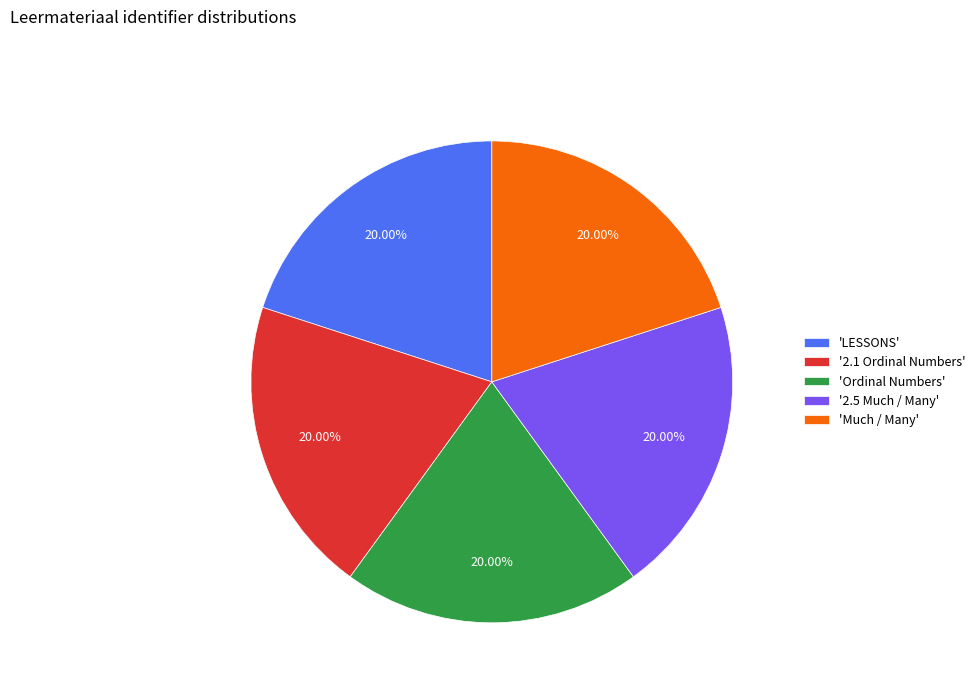

Does any single category account for the majority?

No